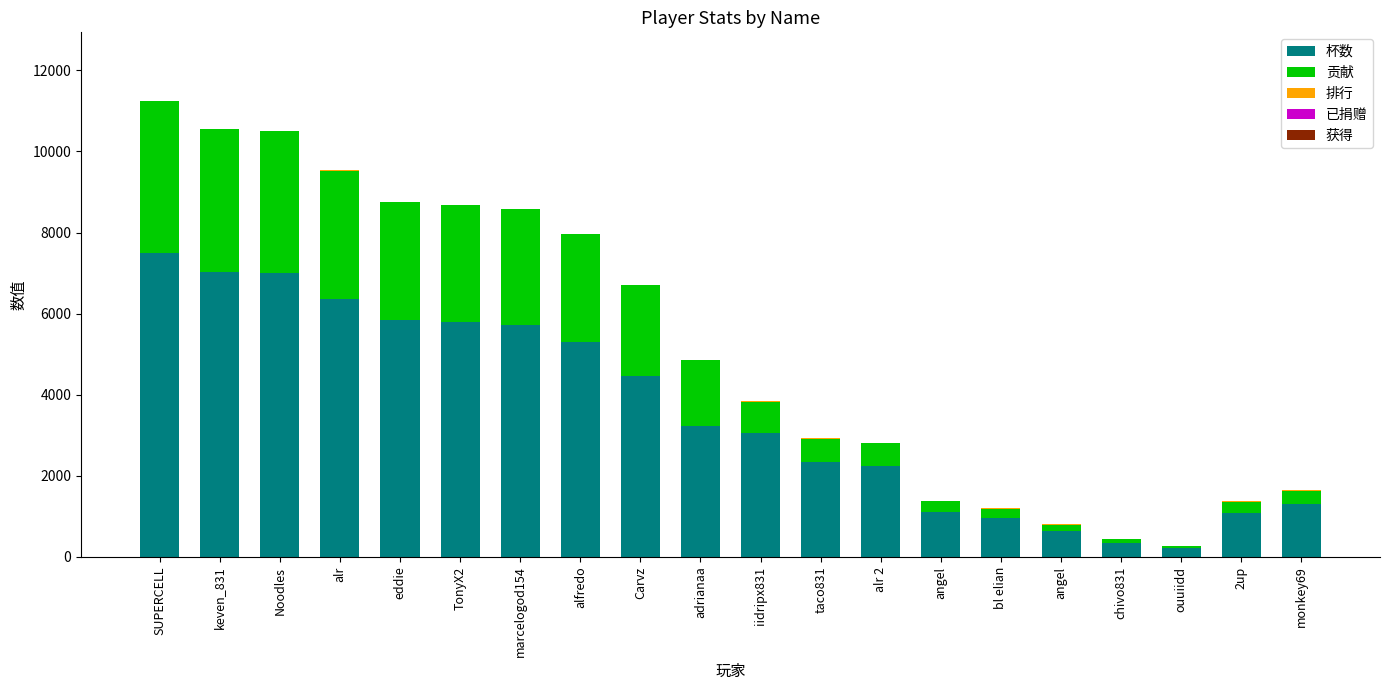

Are the bars horizontal?

No